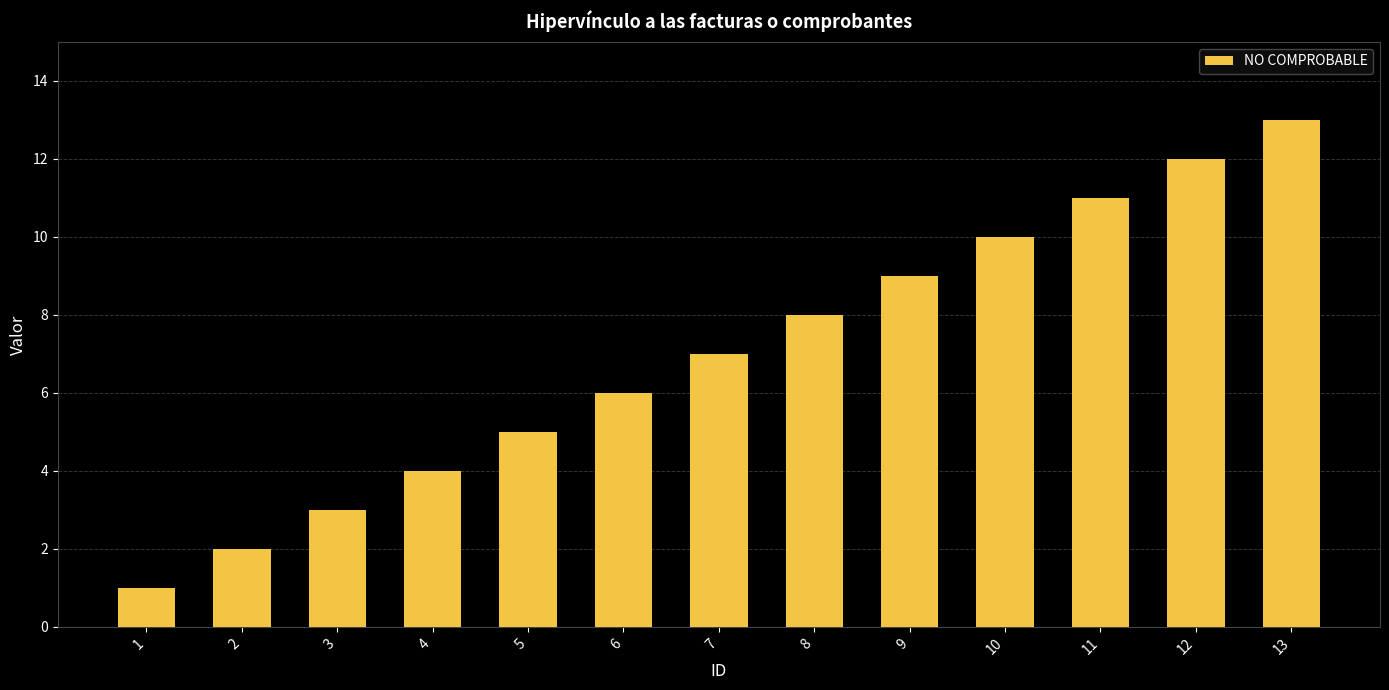

What is the sum of all values?

91